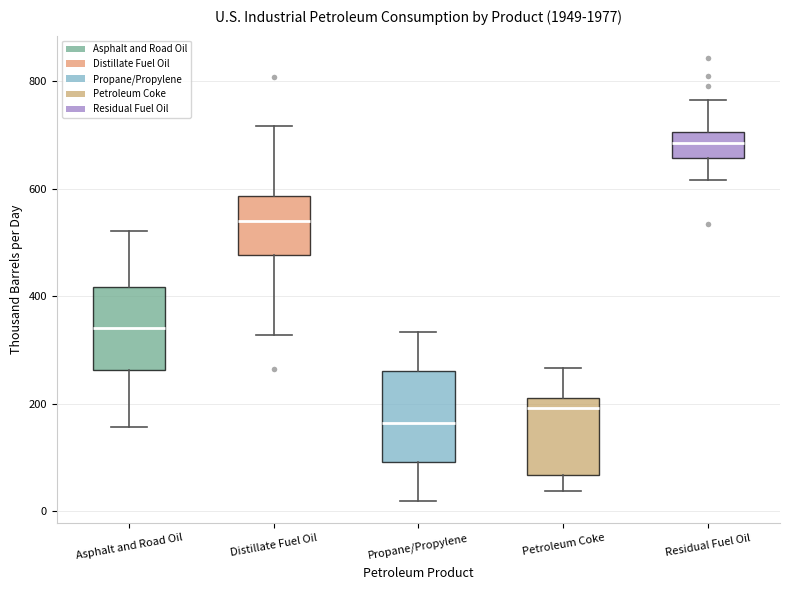

Where does the median line of the box for Residual Fuel Oil sit on the y-axis? The values are not printed on the chart, so give them approximately, as read against the axis.

680